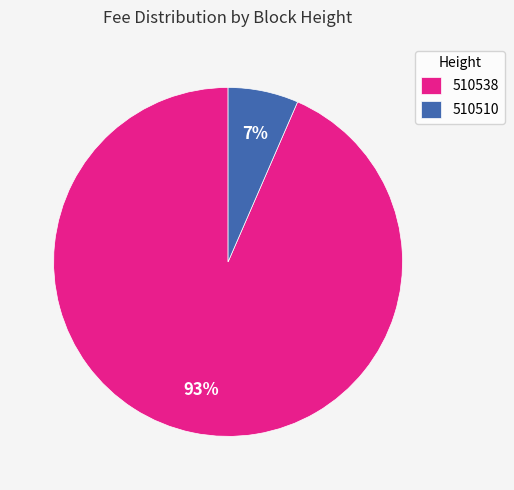

To the nearest percent, what is the combined percentage of 510538 and 510510?

100%